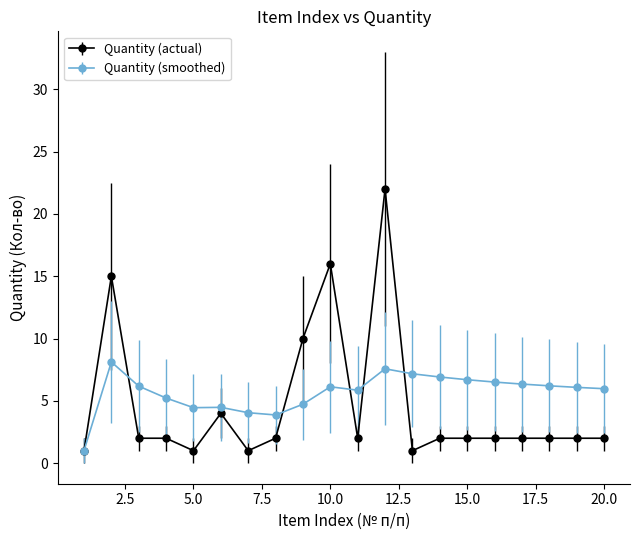

Which series has the largest range (max minus min)?

Quantity (actual)